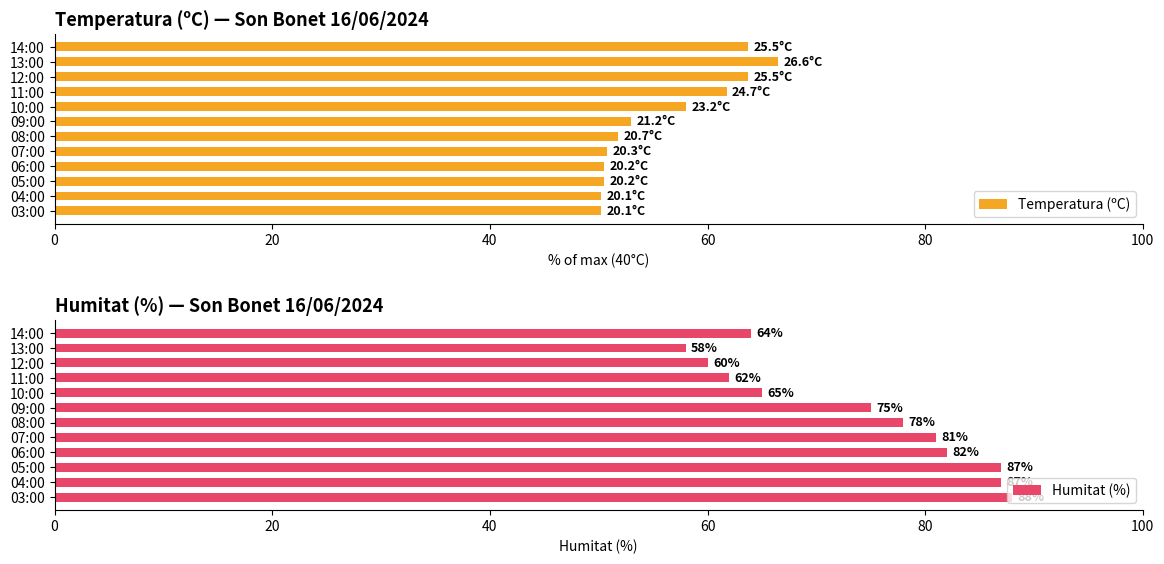

True or false: Humitat (%) has a value of 87.0 at 04:00.

True